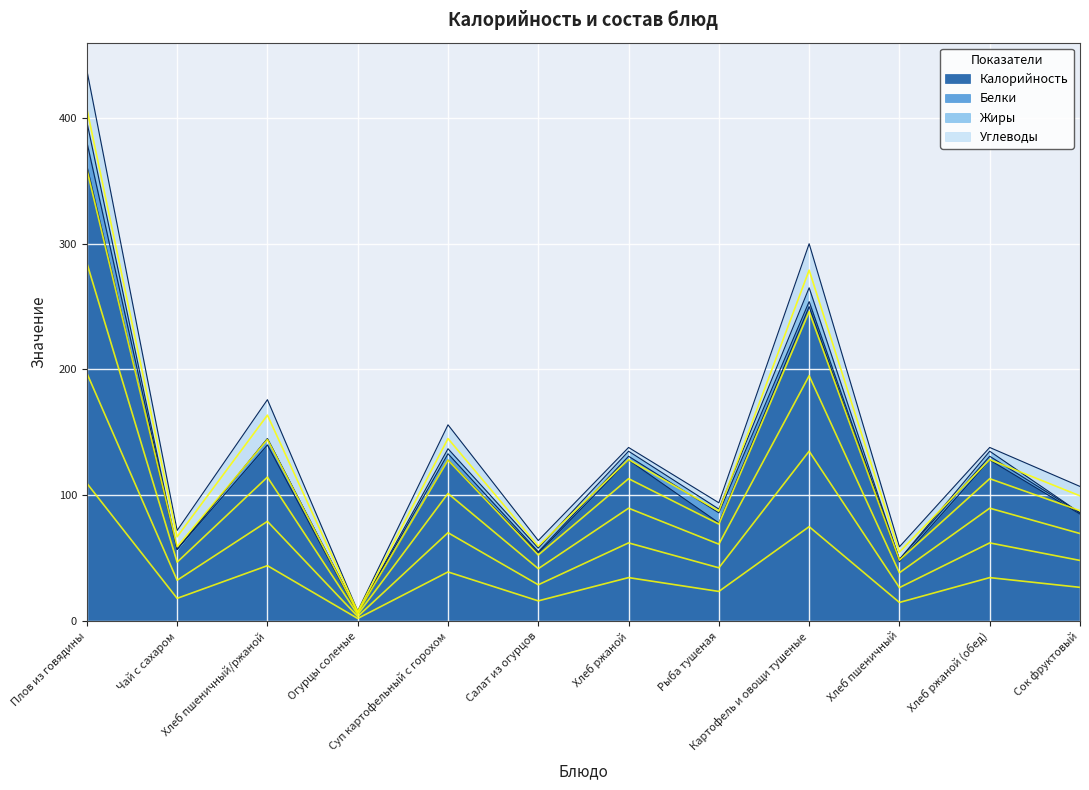

What is the highest value of the Углеводы series?

41